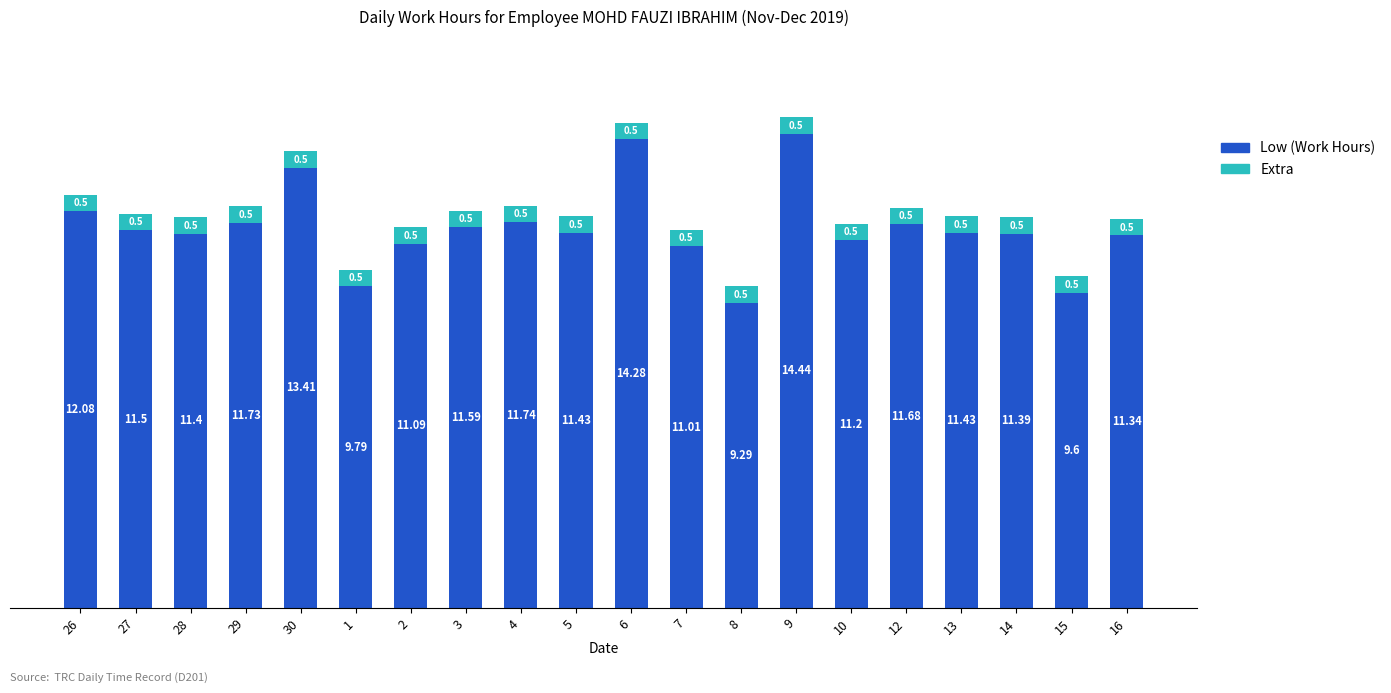

Where does the Low (Work Hours) series first go above 11?

26